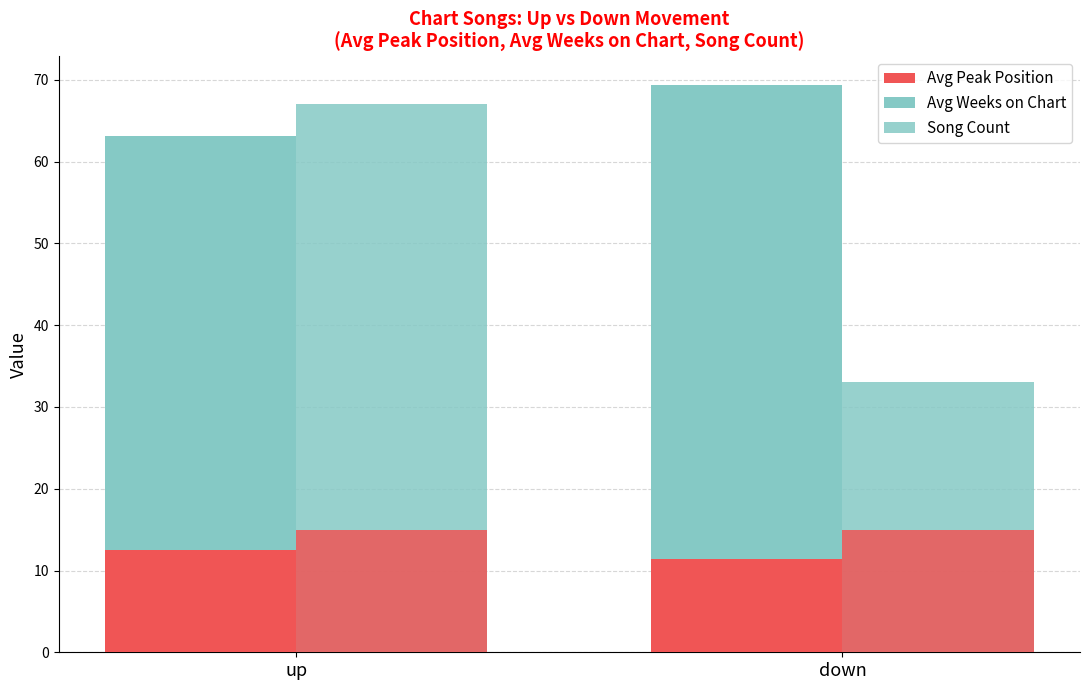

How many groups of bars are there?

2